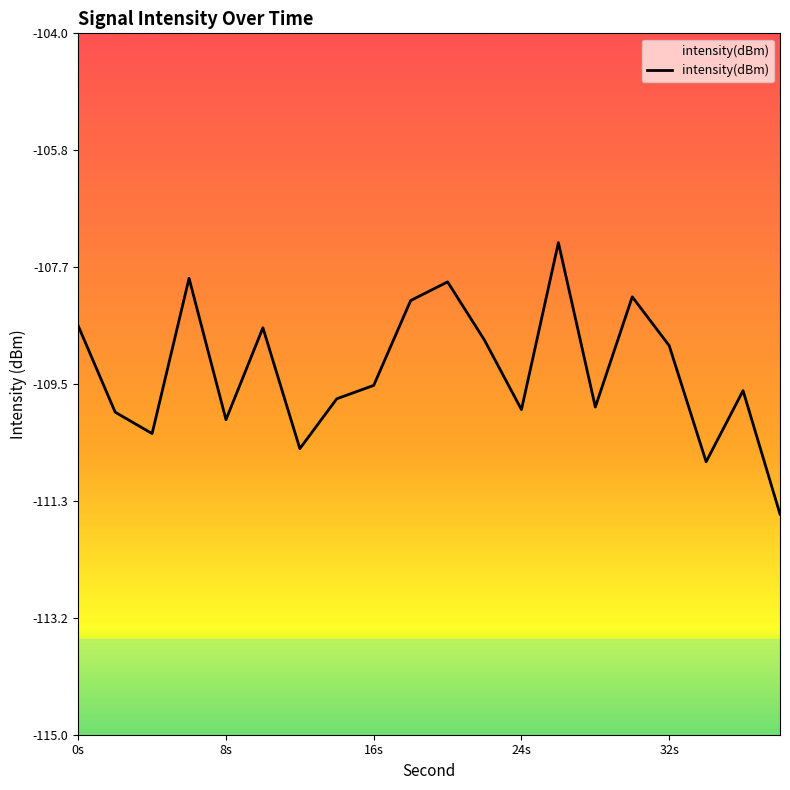

What is the value of the 12th point from the left?

-108.8